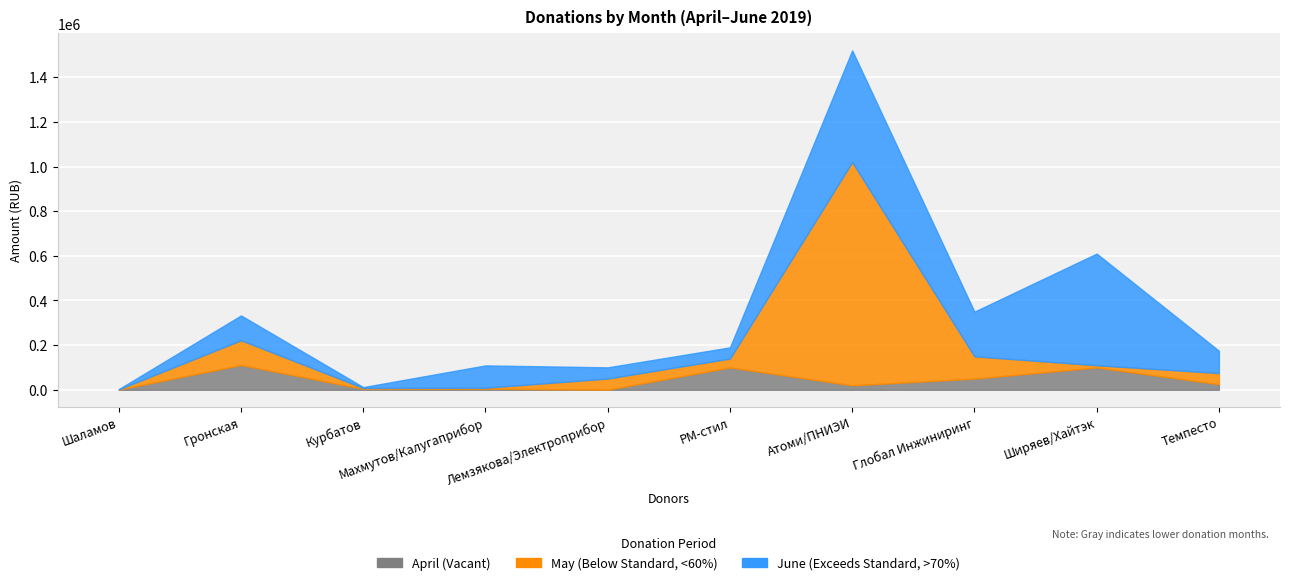

How many lines are shown in the chart?

3